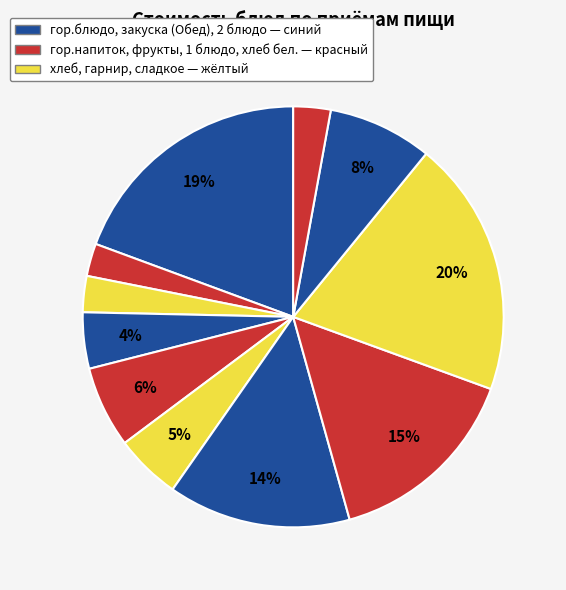

How many segments does this pie chart have?

11